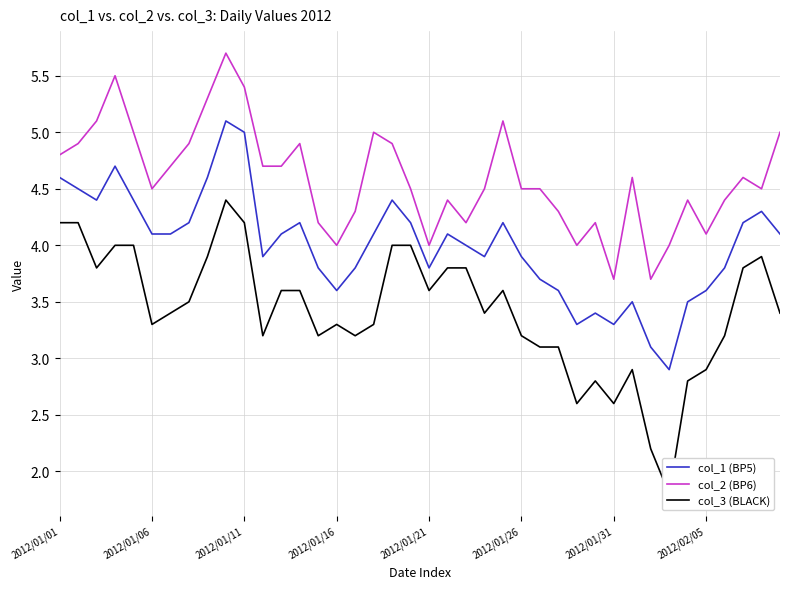

True or false: col_2 (BP6) and col_1 (BP5) cross at least once.

False